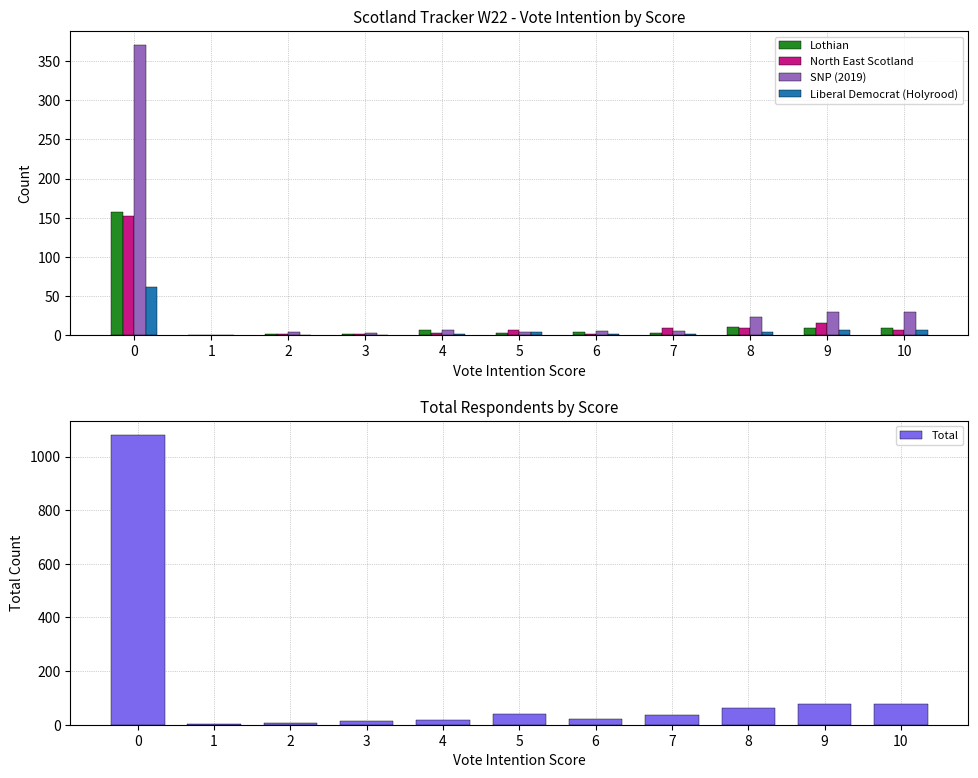

Rank the series by their maximum value, from lowest to highest.

Liberal Democrat (Holyrood), North East Scotland, Lothian, SNP (2019), Total